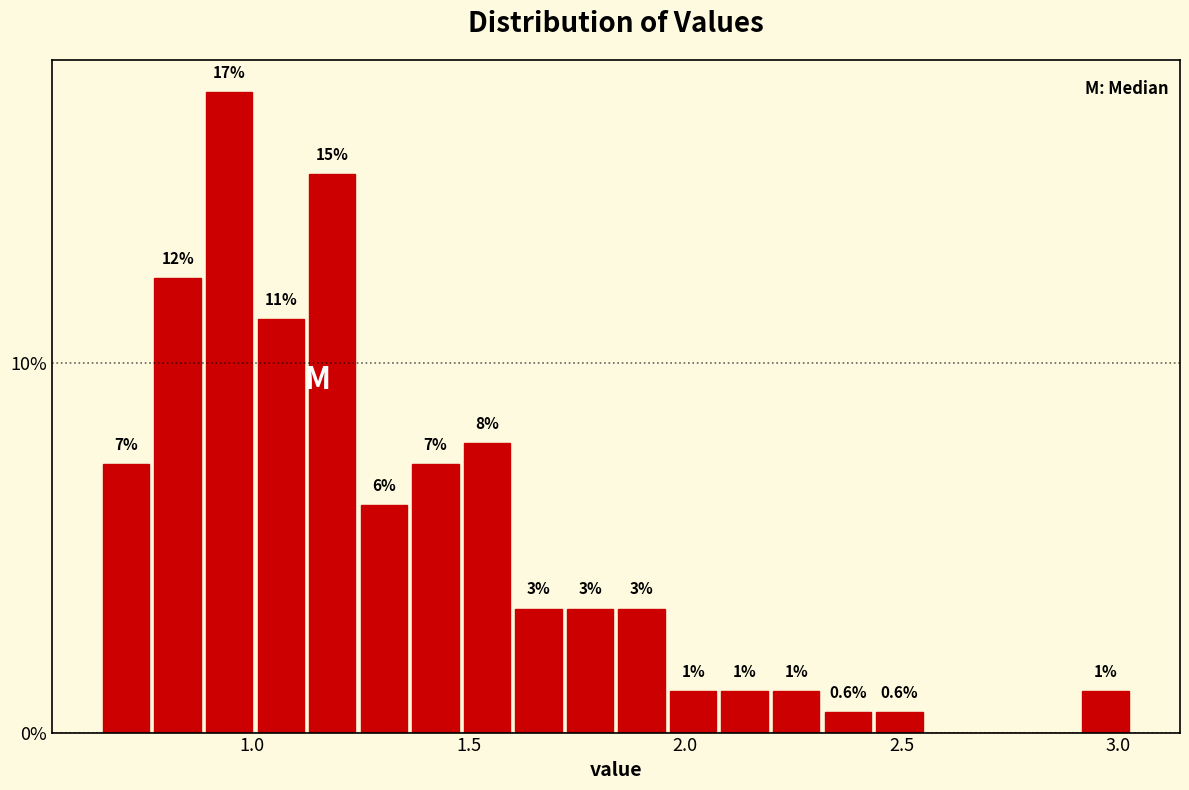

Read against the x-axis, roughly where is the centre of the tallest bar?

0.95